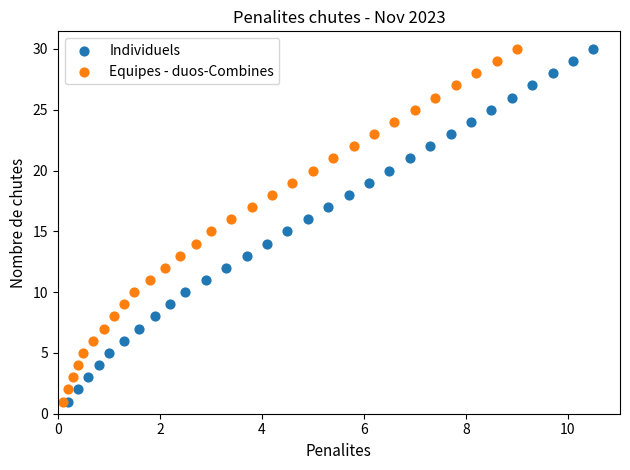

What are all the series names shown in the legend?

Individuels, Equipes - duos-Combines